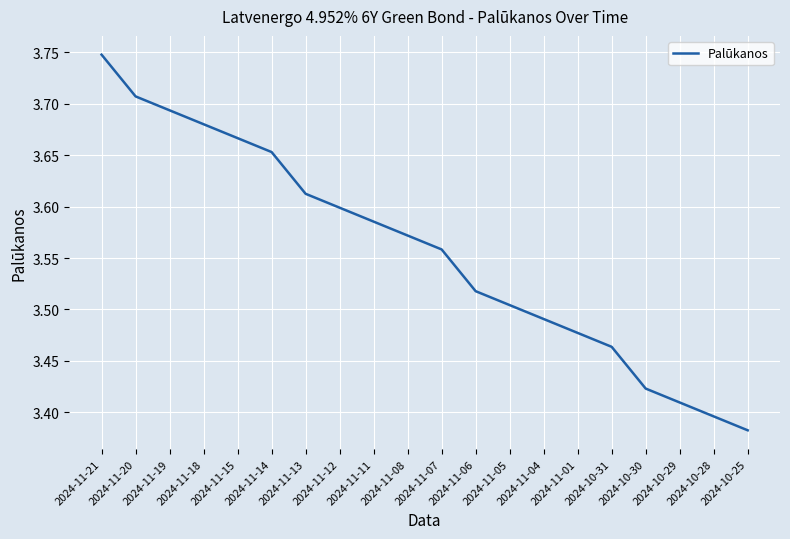

How many lines are shown in the chart?

1